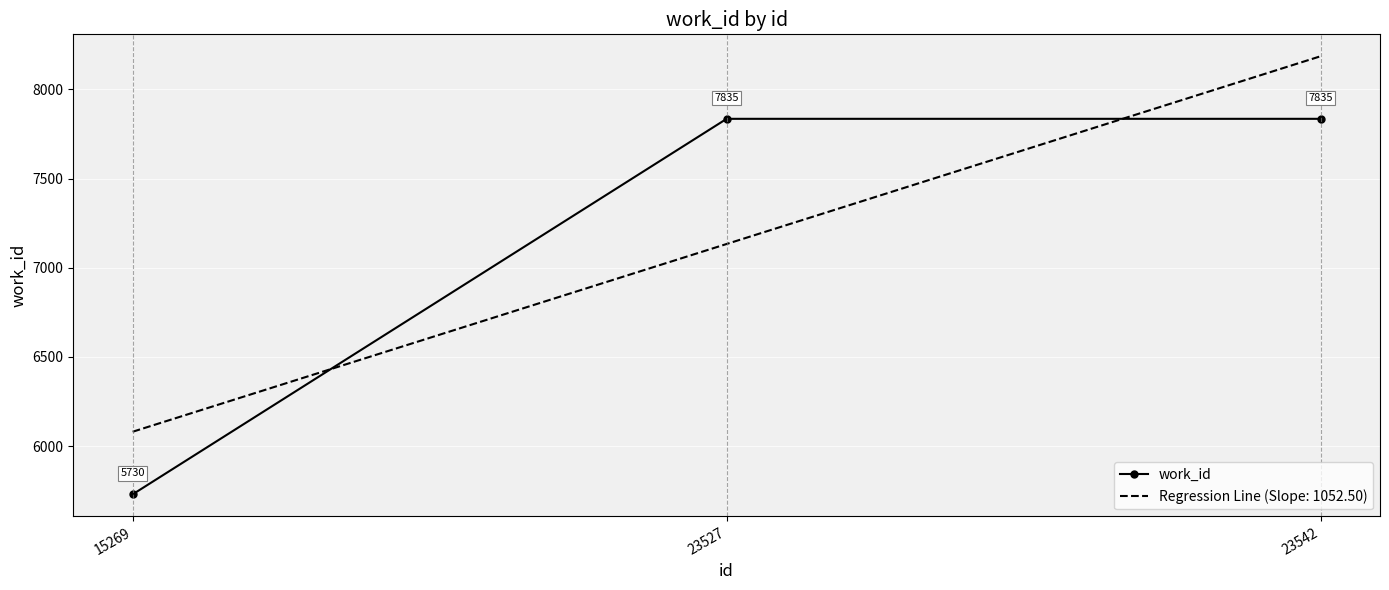

At which label does Regression Line (Slope: 1052.50) first exceed 7133?

23527